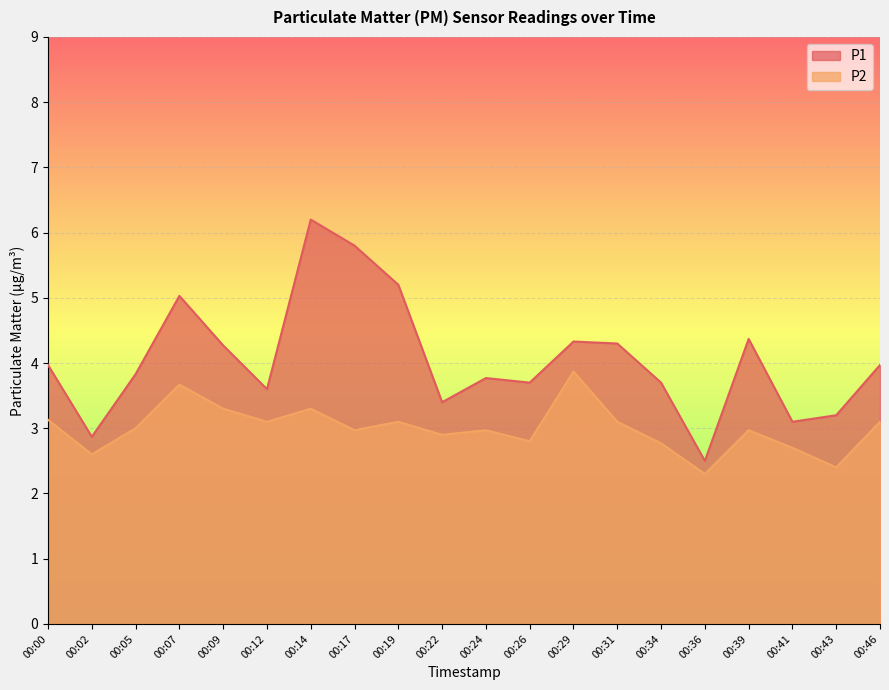

What is the greatest value displayed?

6.2